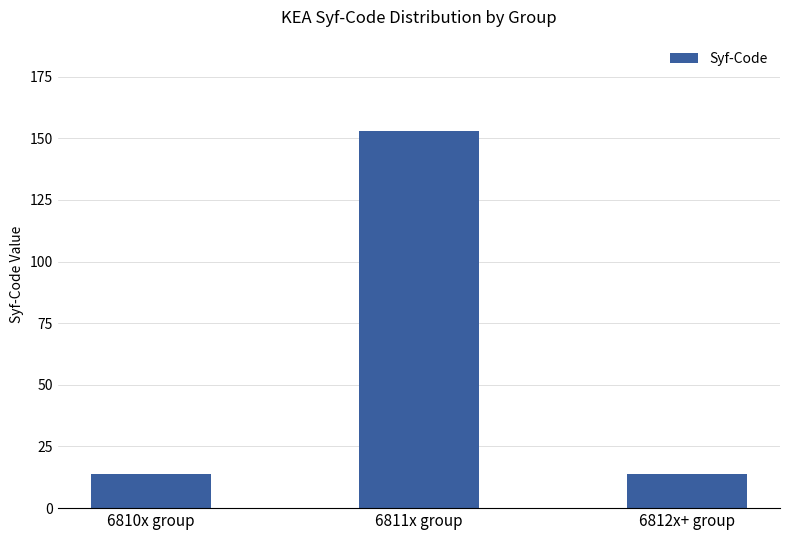

What is the difference between the values at 6812x+ group and 6811x group?

139